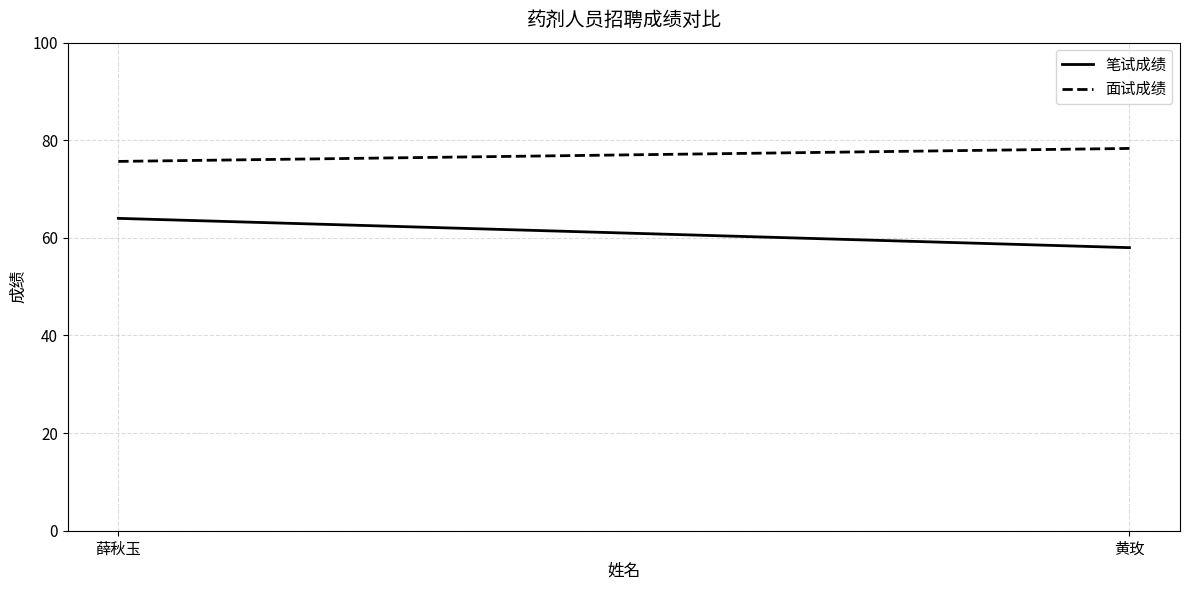

Which has a higher value, 薛秋玉 or 黄玫?

薛秋玉